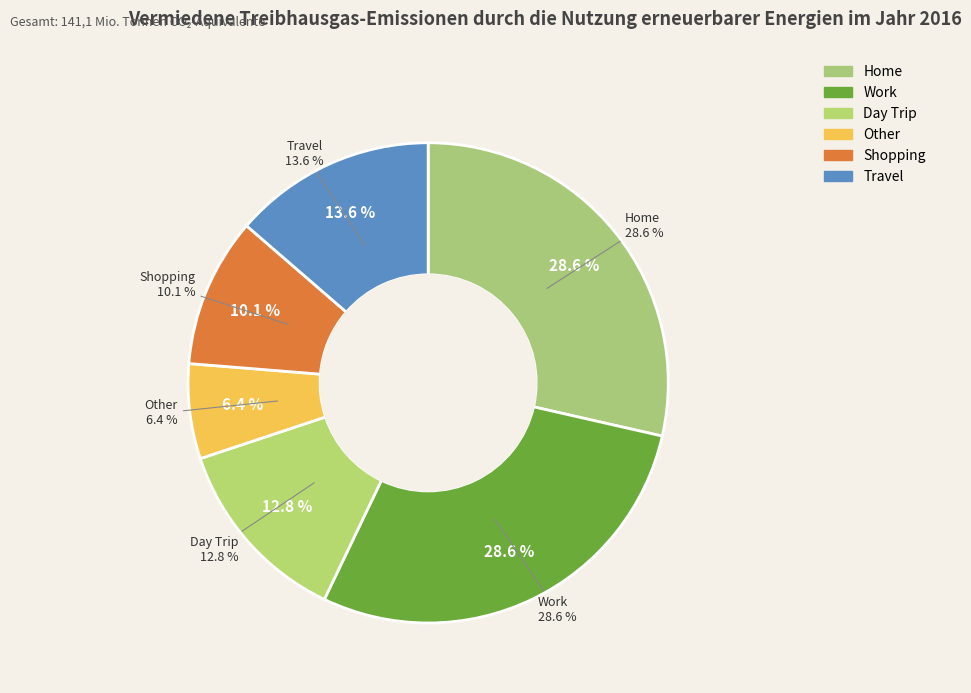

To the nearest percent, what percentage of the pie is Home?

29%